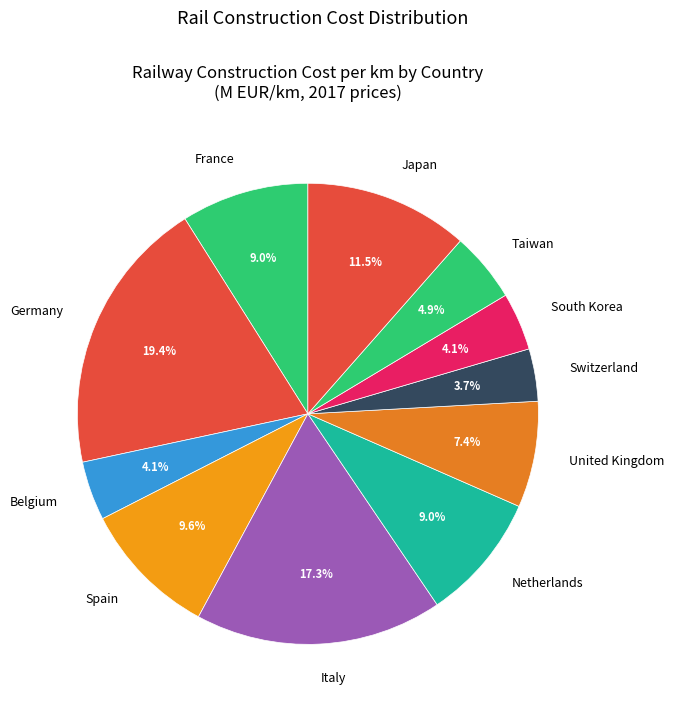

What is the largest slice in the pie chart?

Germany